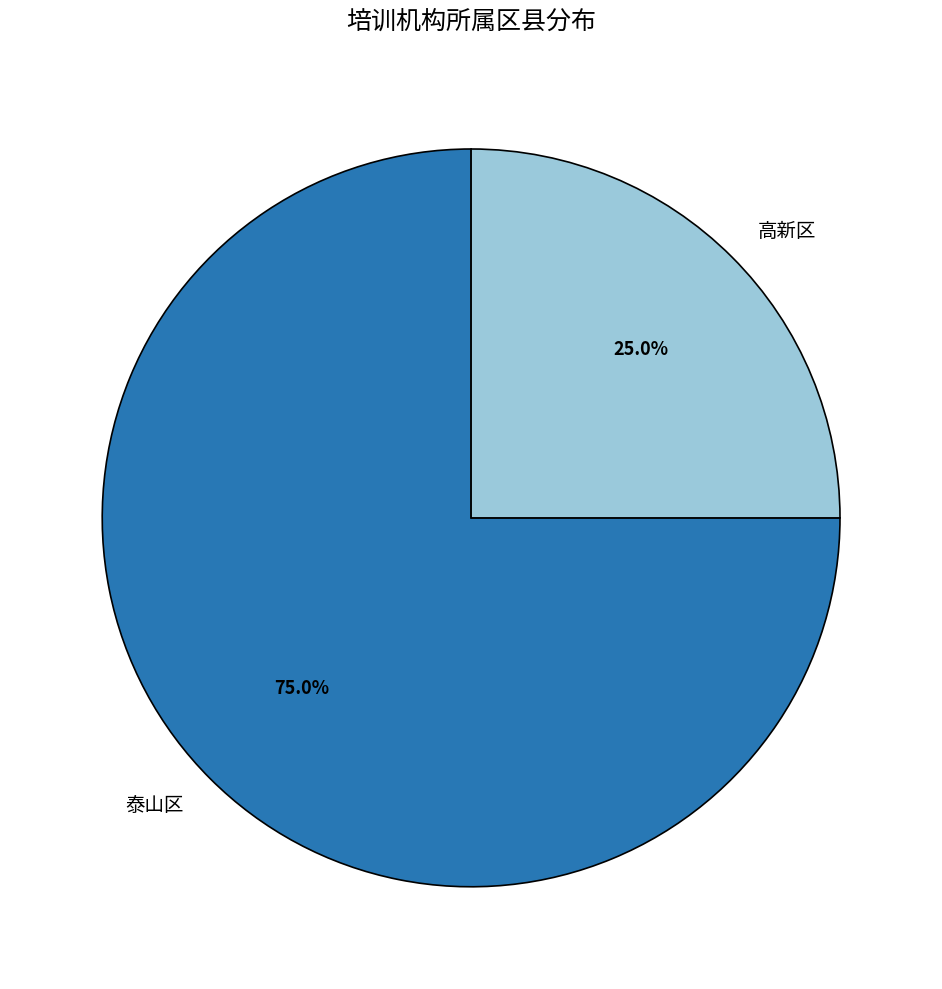

To the nearest percent, what portion does 泰山区 represent?

75%